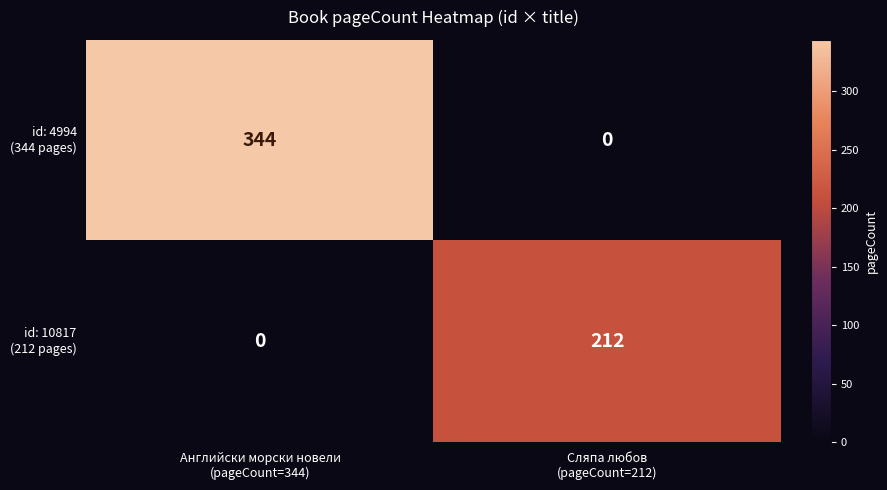

How many series are shown in this chart?

2